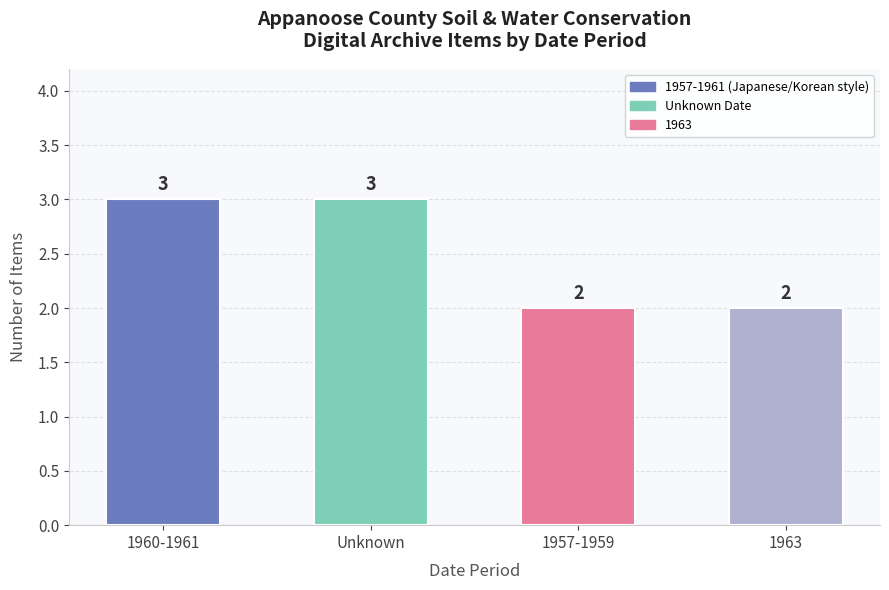

What is the ratio of the value at Unknown to the value at 1963?

1.5